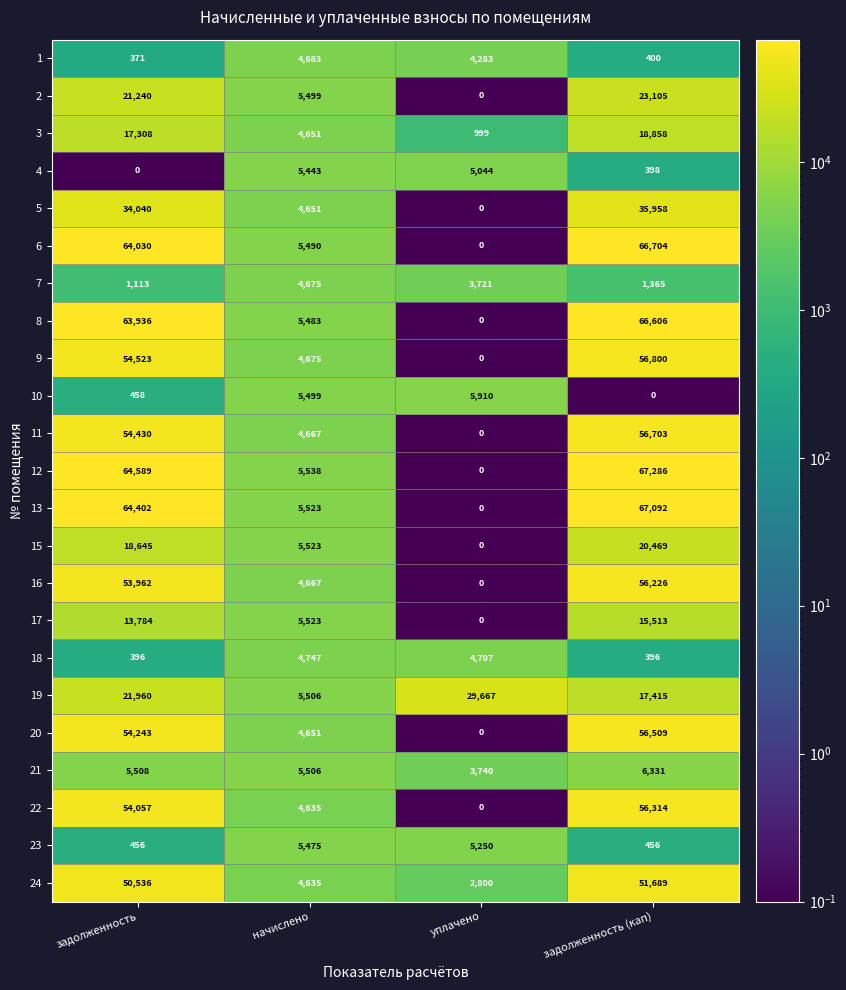

Rank the categories by 15 value from highest to lowest.

задолженность (кап), задолженность, начислено, уплачено